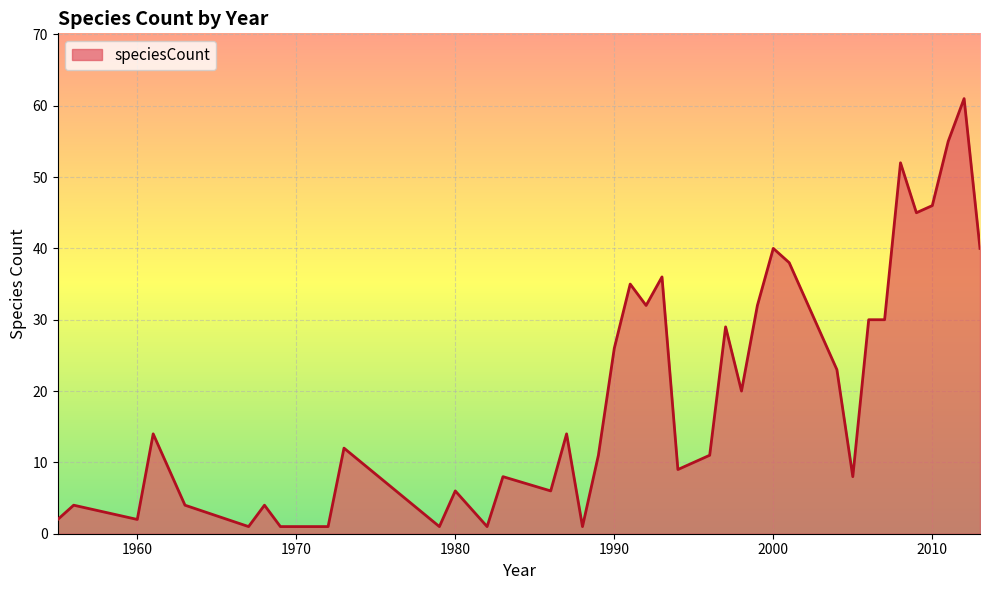

Does the chart display data point markers on the line(s)?

No